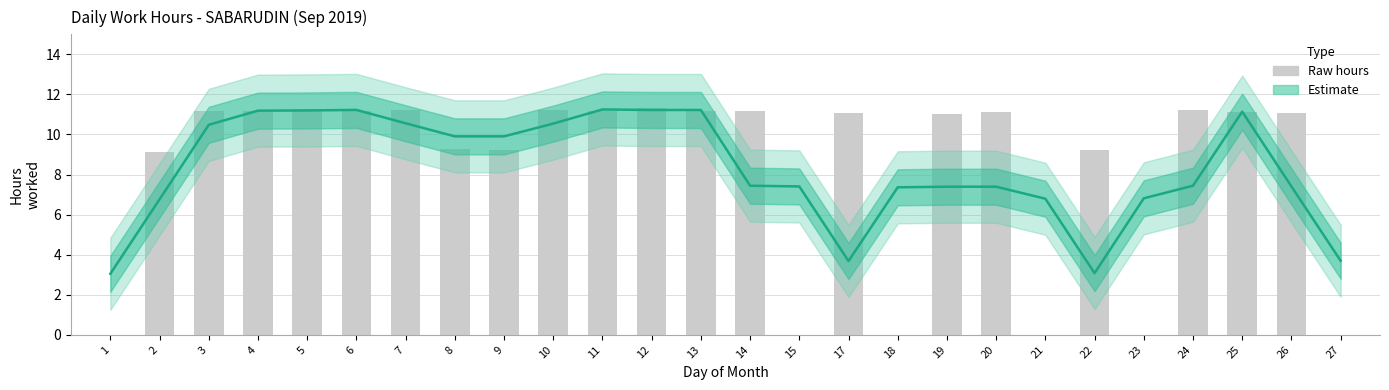

What is the difference between the second highest and second lowest values in the Raw hours series?

11.3